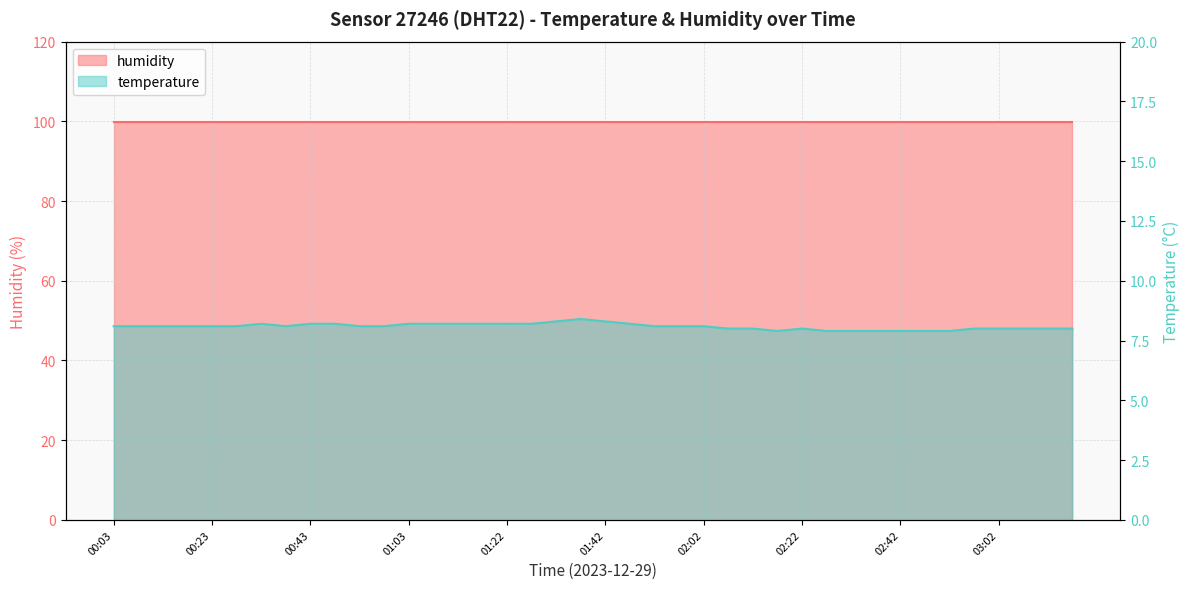

What is the smallest value displayed?

7.9